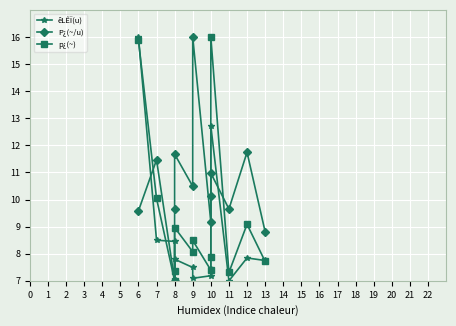

What is the minimum value shown in the chart?

7.0